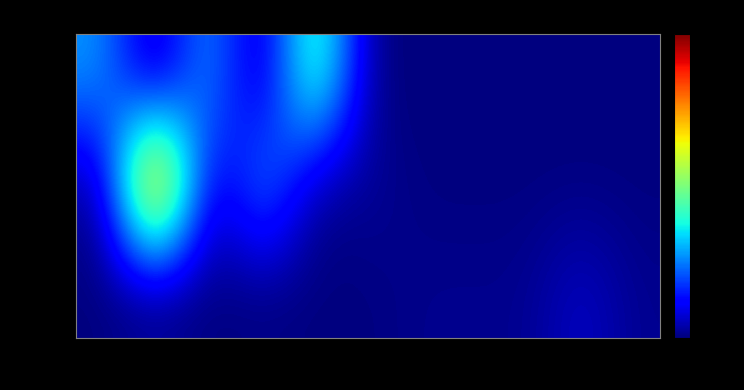

Rank the series at 9 from lowest to highest value.

up, down, -